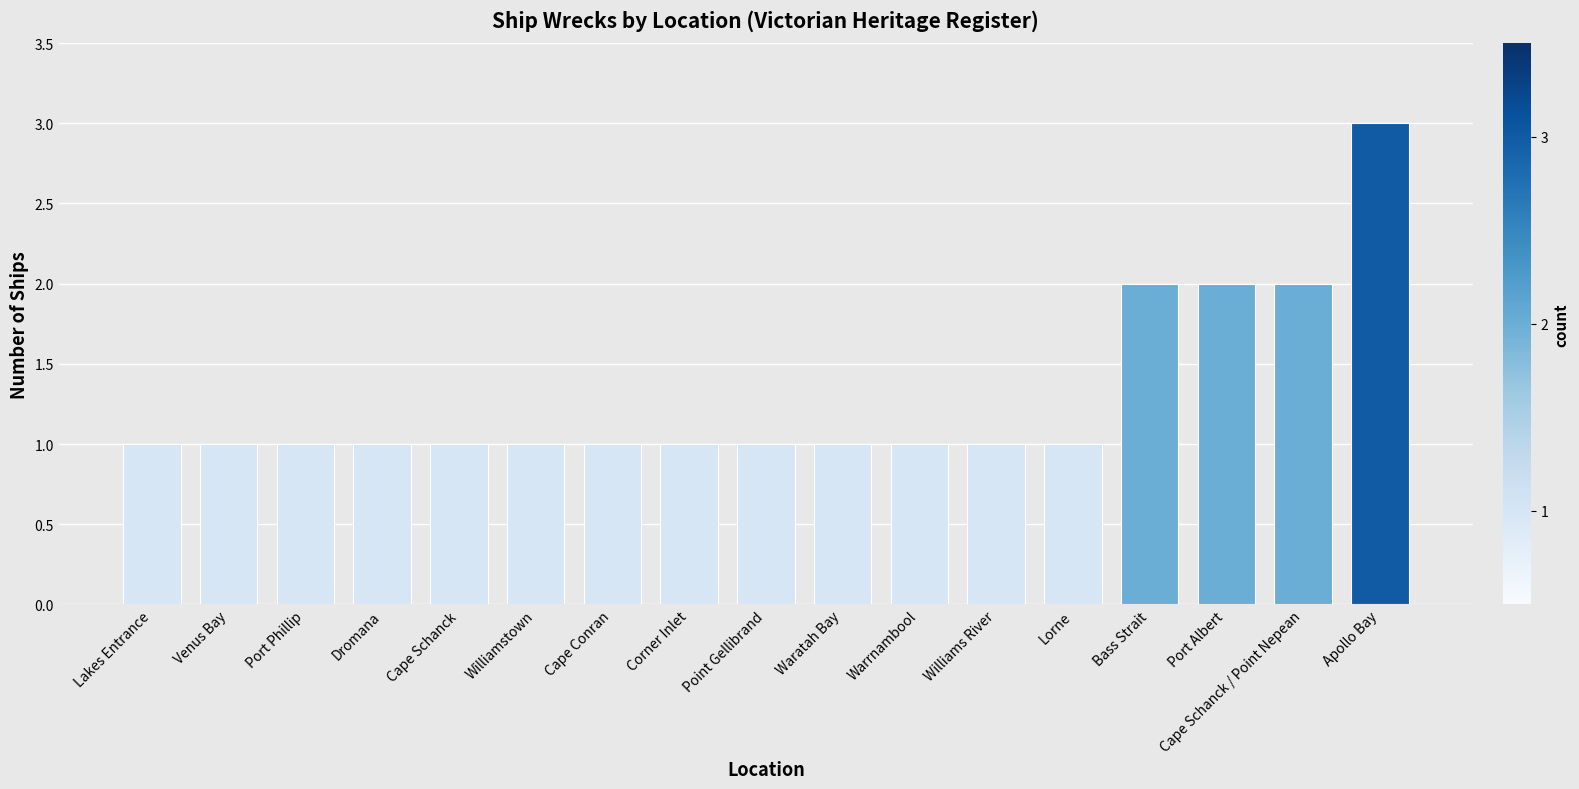

How many series are shown in this chart?

1